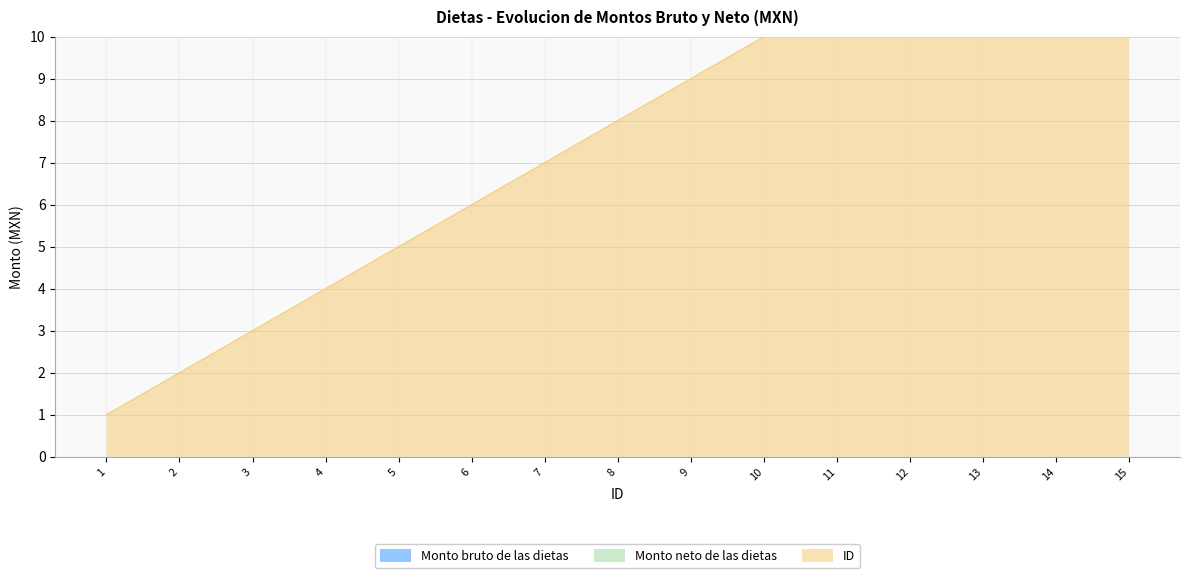

Where is ID nearest to the value 8?

8